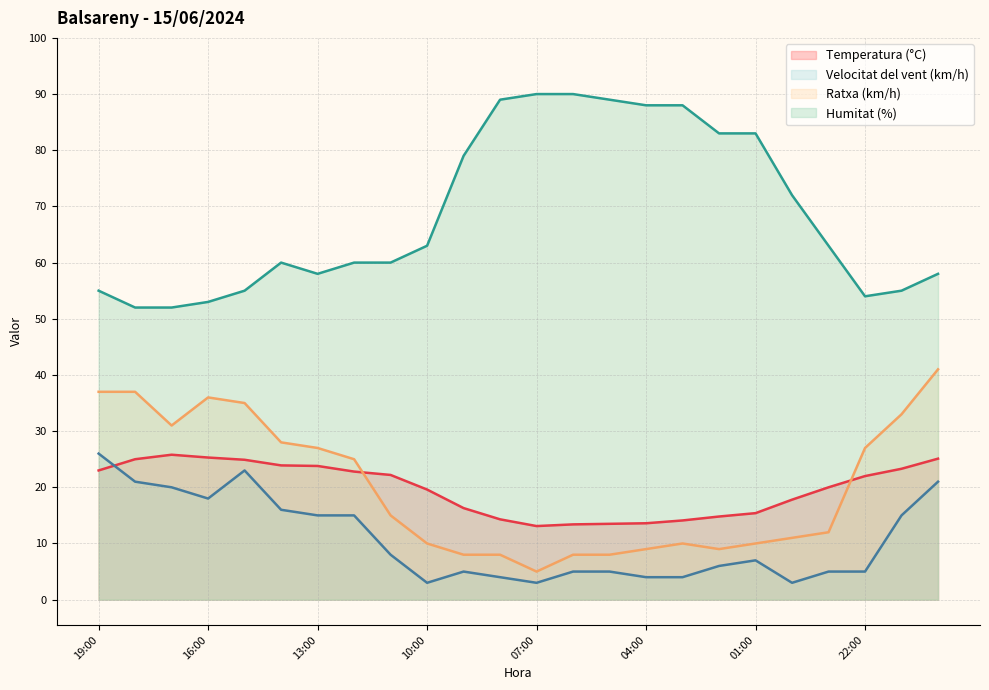

How many series are shown in this chart?

4